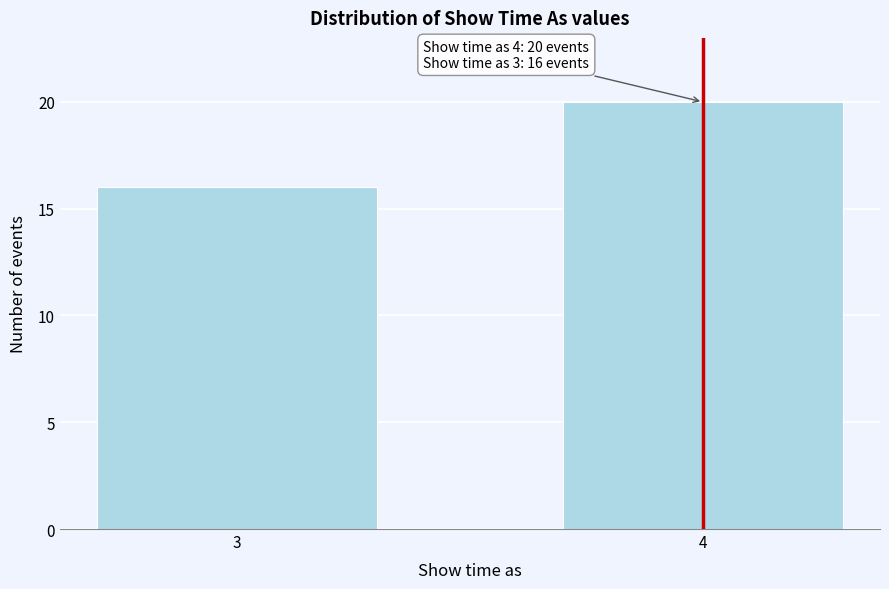

Reading right to left, extract all data points from this chart.

20	16